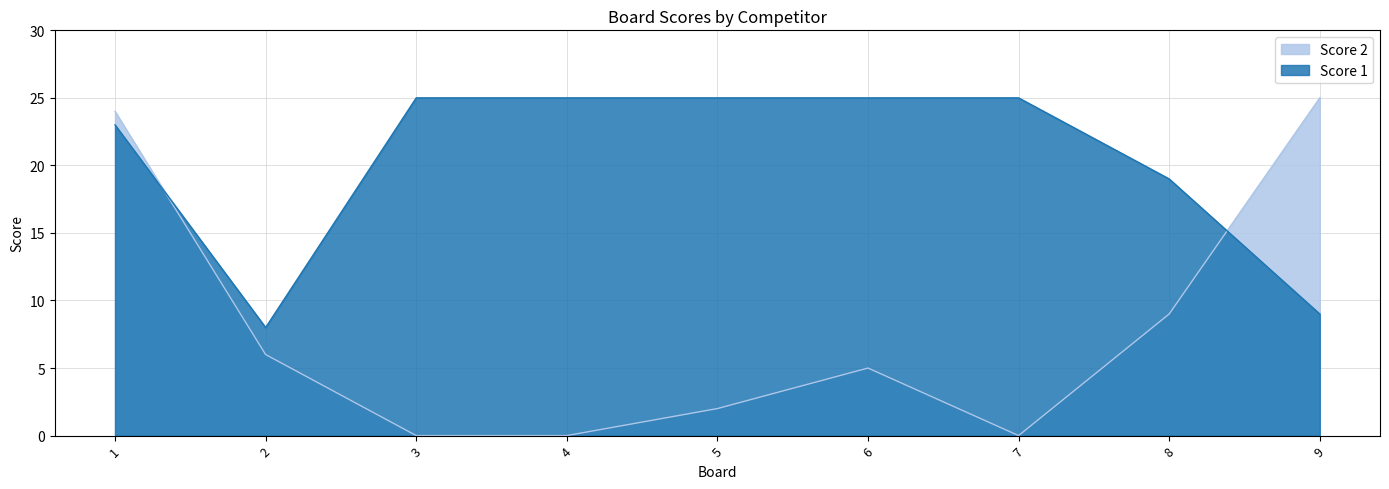

What is the maximum value for Score 2?

25